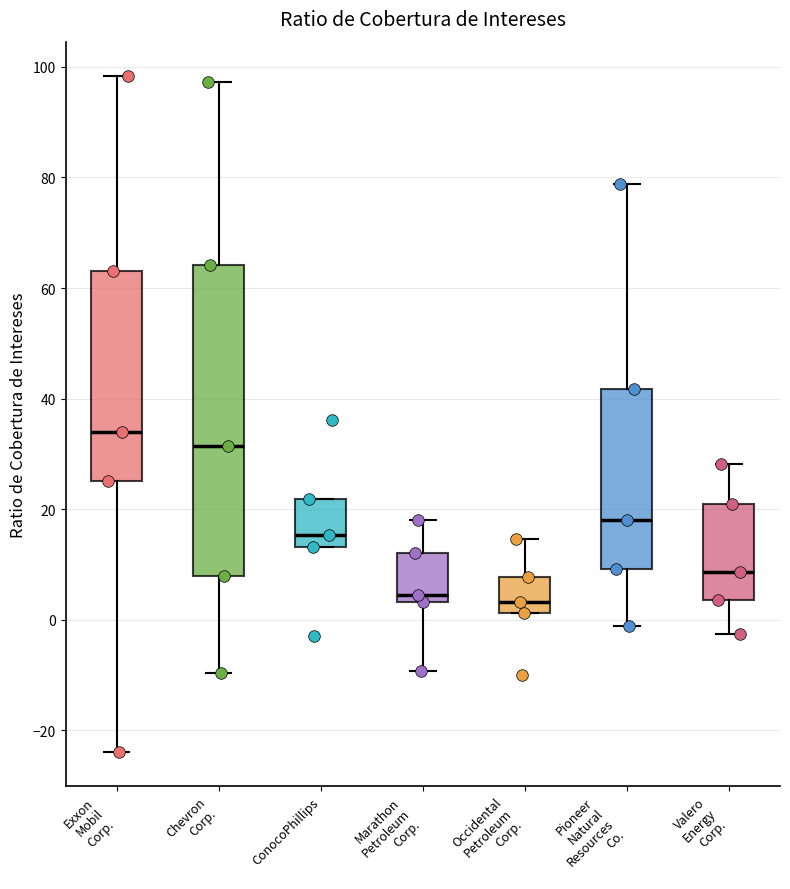

Comparing the boxes themselves (not the whiskers), which one is the tallest?

Chevron Corp.